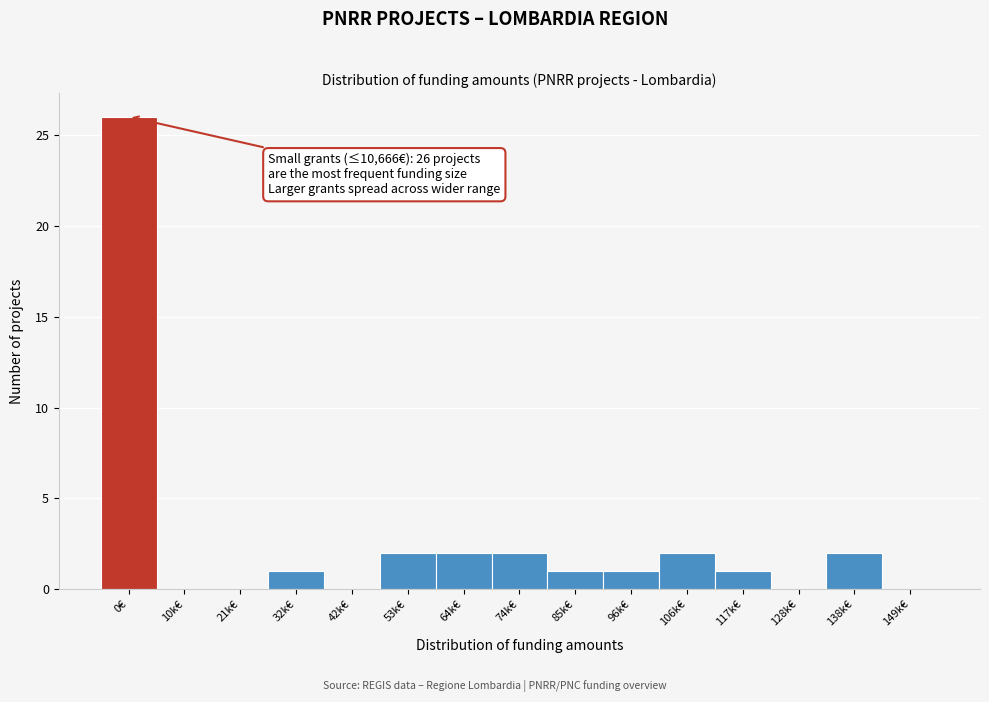

Reading right to left, transcribe all the data shown in this chart.

149k€=0	138k€=2	128k€=0	117k€=1	106k€=2	96k€=1	85k€=1	74k€=2	64k€=2	53k€=2	42k€=0	32k€=1	21k€=0	10k€=0	0€=26